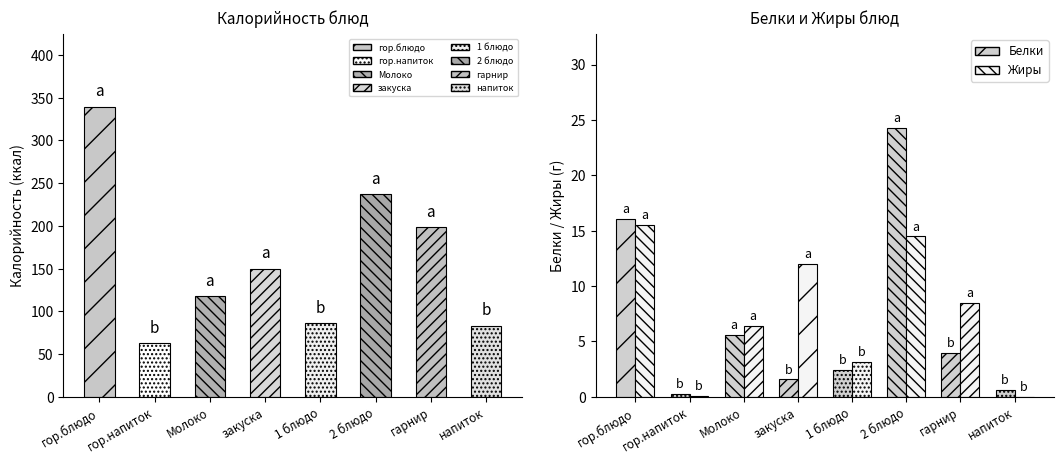

At how many categories does at least one series exceed 38?

8